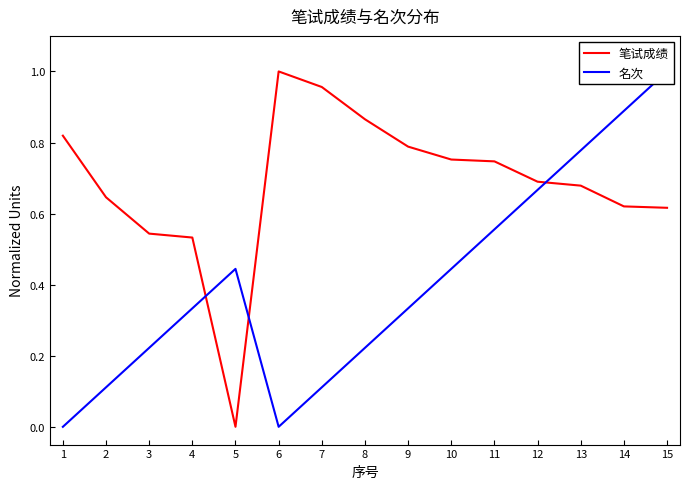

At which label is 笔试成绩 closest to 0?

5